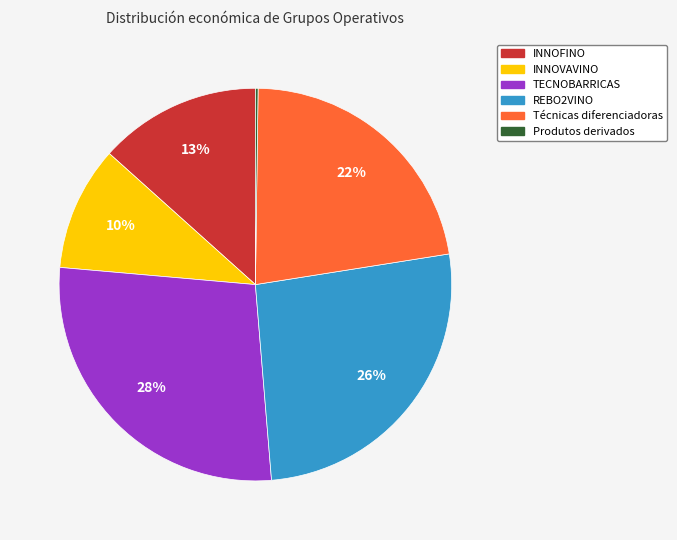

The Técnicas diferenciadoras slice represents 22% of the pie. True or false?

True